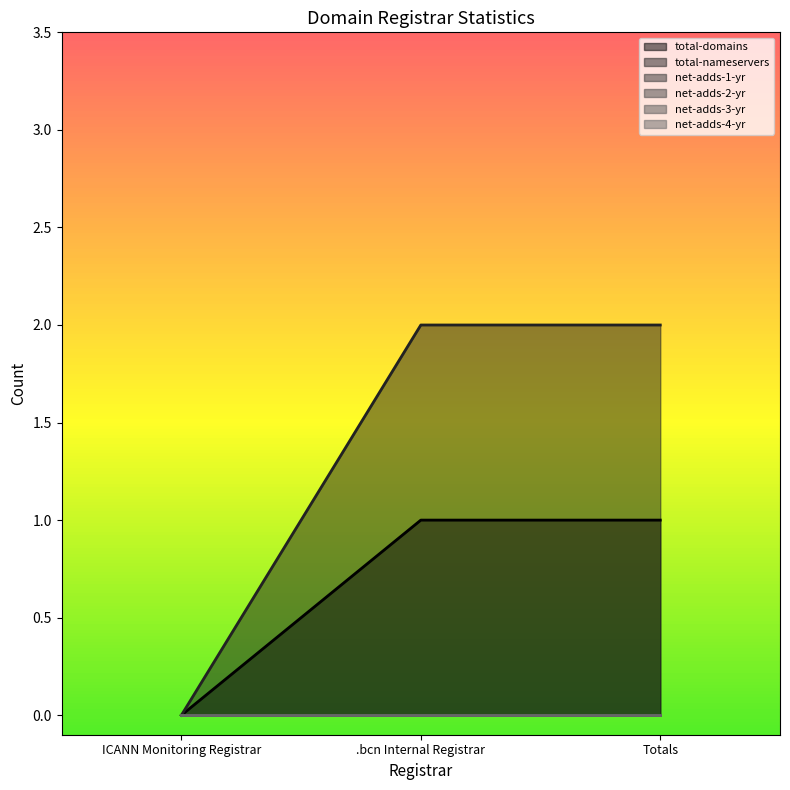

Rank the categories by total-domains value from lowest to highest.

ICANN Monitoring Registrar, .bcn Internal Registrar, Totals